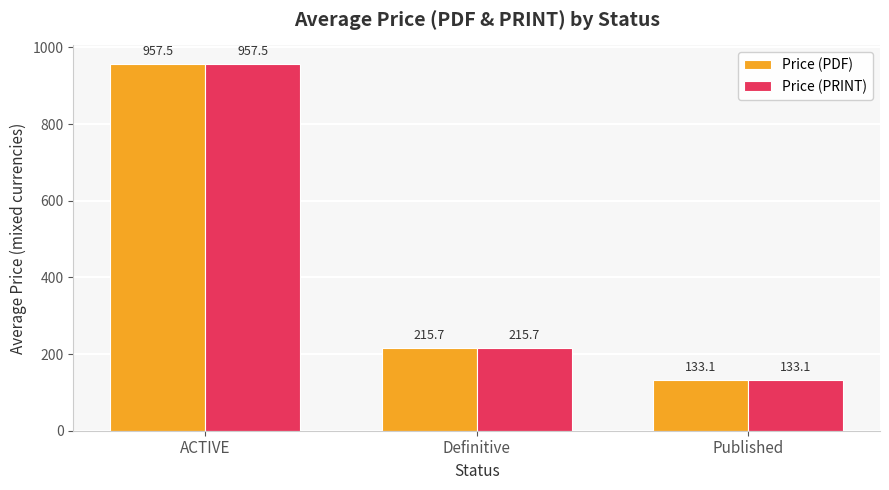

Reading left to right, transcribe all the data shown in this chart.

Price (PDF): 957.5	215.7	133.1
Price (PRINT): 957.5	215.7	133.1